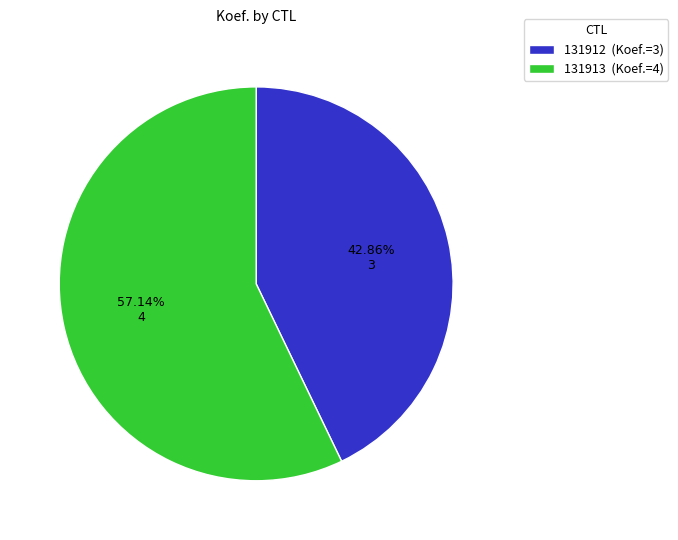

Between 131913 (Koef.=4) and 131912 (Koef.=3), which is larger?

131913 (Koef.=4)